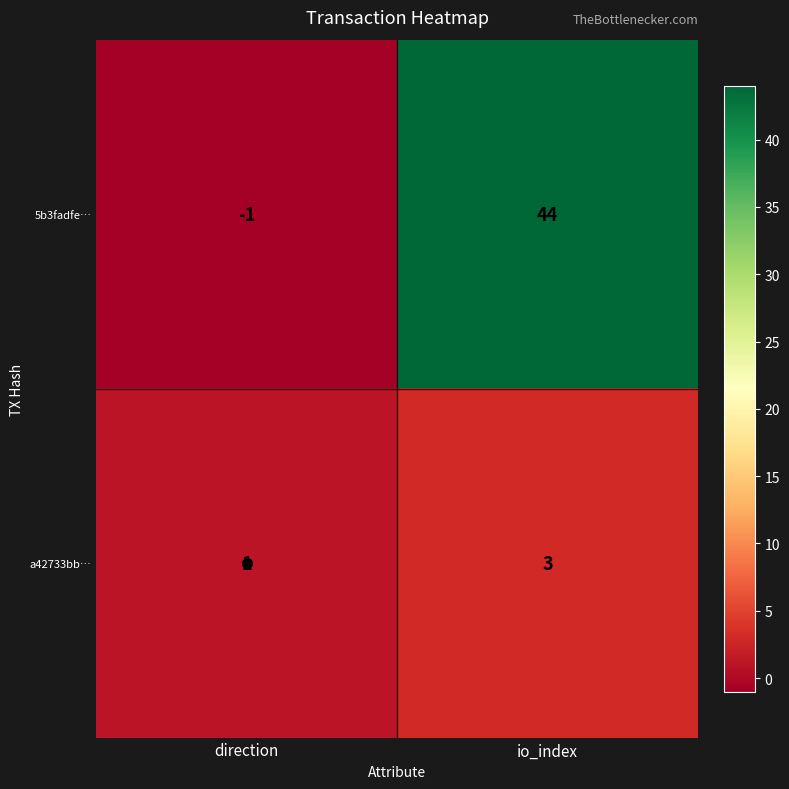

List the series in order of their peak value, lowest first.

a42733bb…, 5b3fadfe…